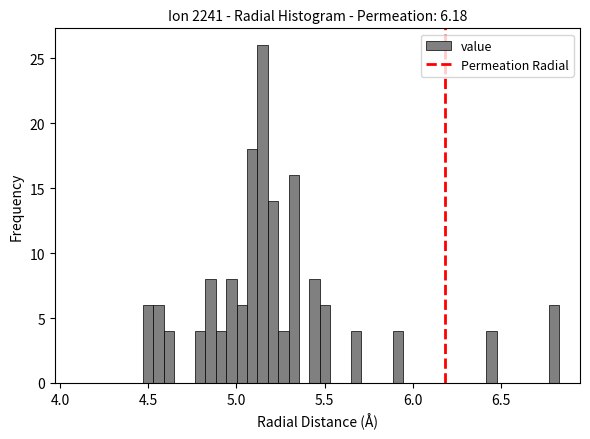

Read against the x-axis, roughly where is the centre of the tallest bar?

5.15